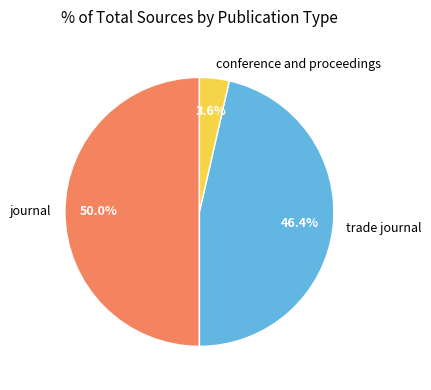

Does trade journal account for over 50% of the chart?

No